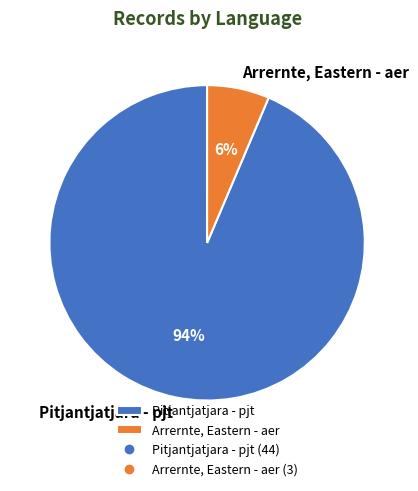

Which has a higher value, Pitjantjatjara - pjt or Arrernte, Eastern - aer?

Pitjantjatjara - pjt